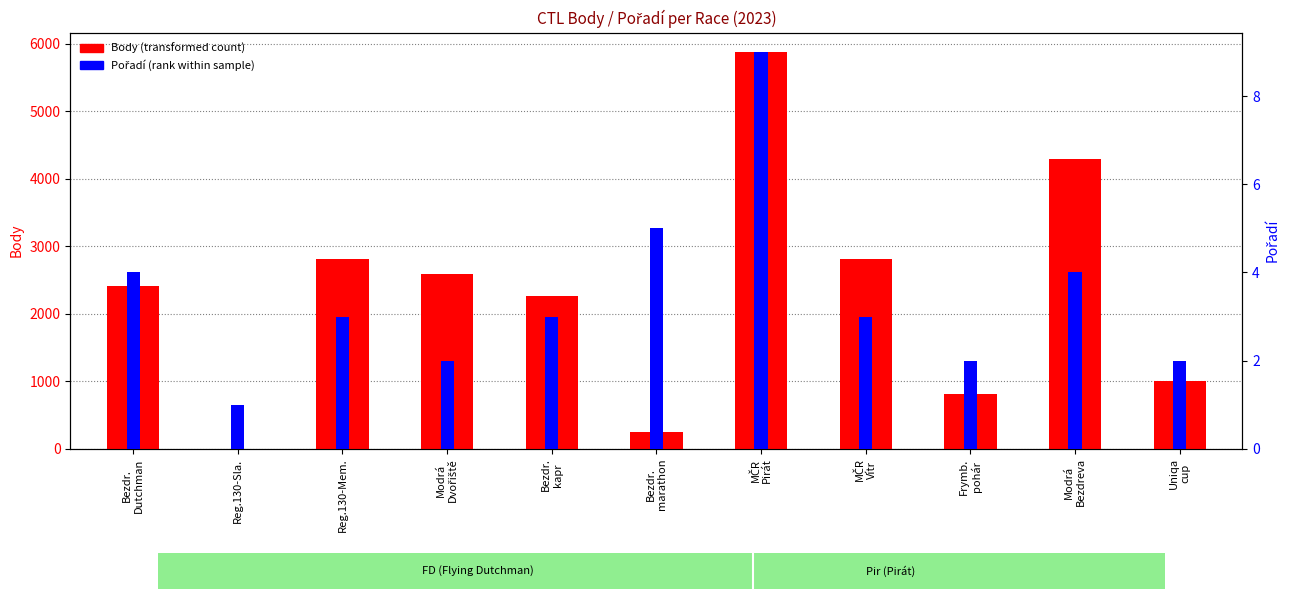

List the series in order of their peak value, highest first.

Body (transformed count), Pořadí (rank within sample)